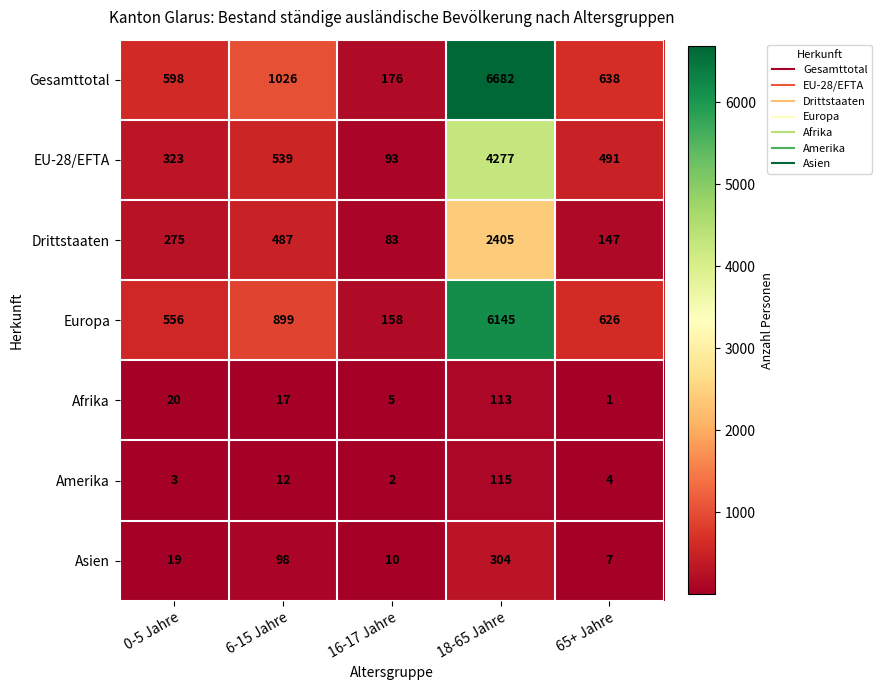

At which label does Afrika first exceed 17?

0-5 Jahre